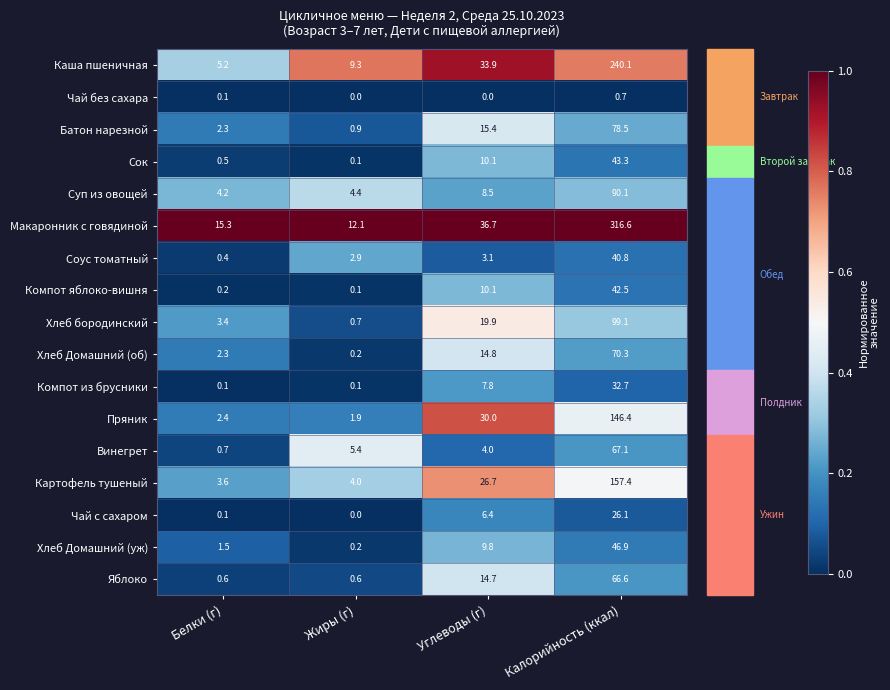

What is the difference between the highest and lowest values at Калорийность (ккал)?

315.9